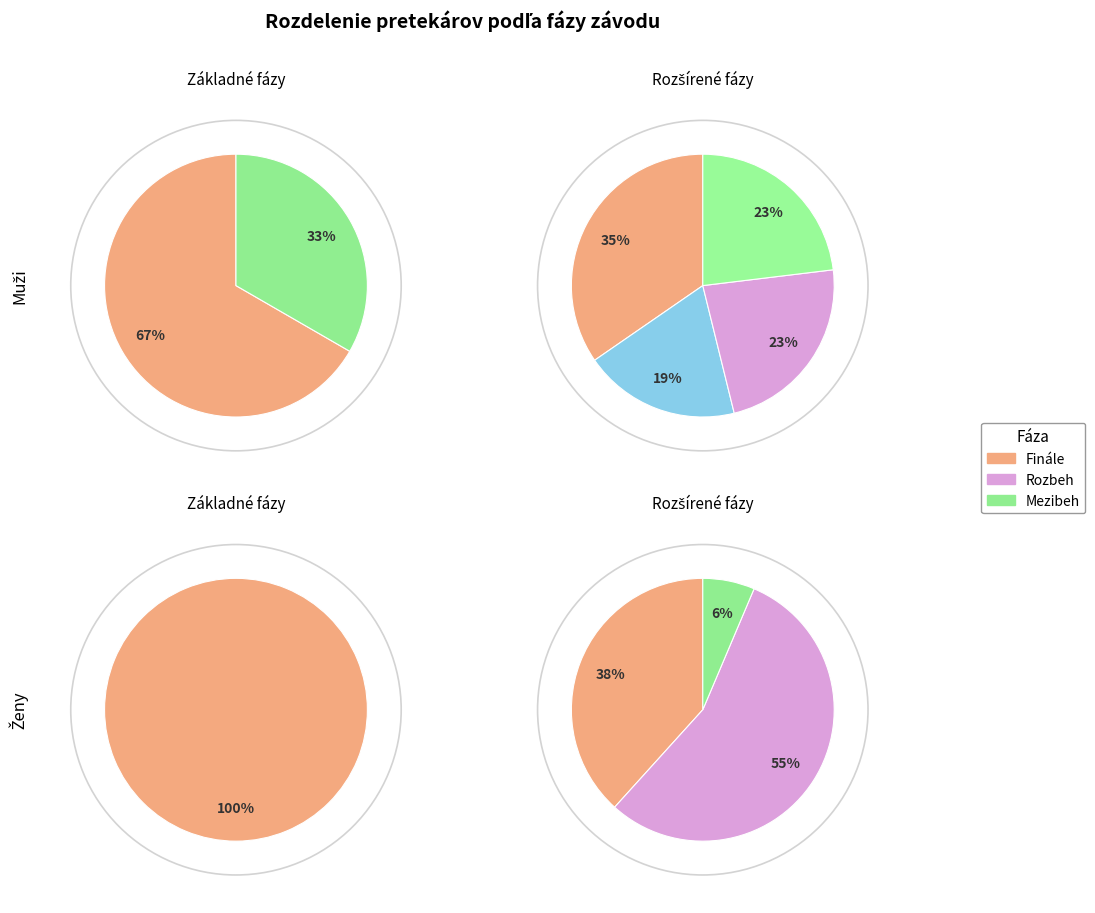

To the nearest percent, what percentage of the pie is Mezibeh?

6%